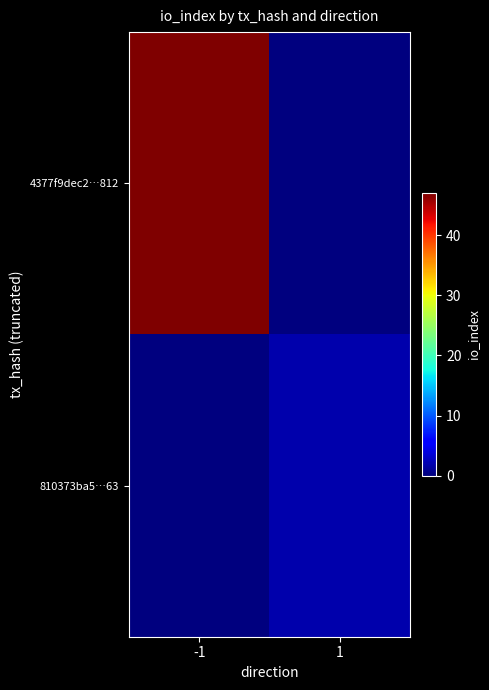

Which series has the largest total across all categories?

4377f9dec2…812